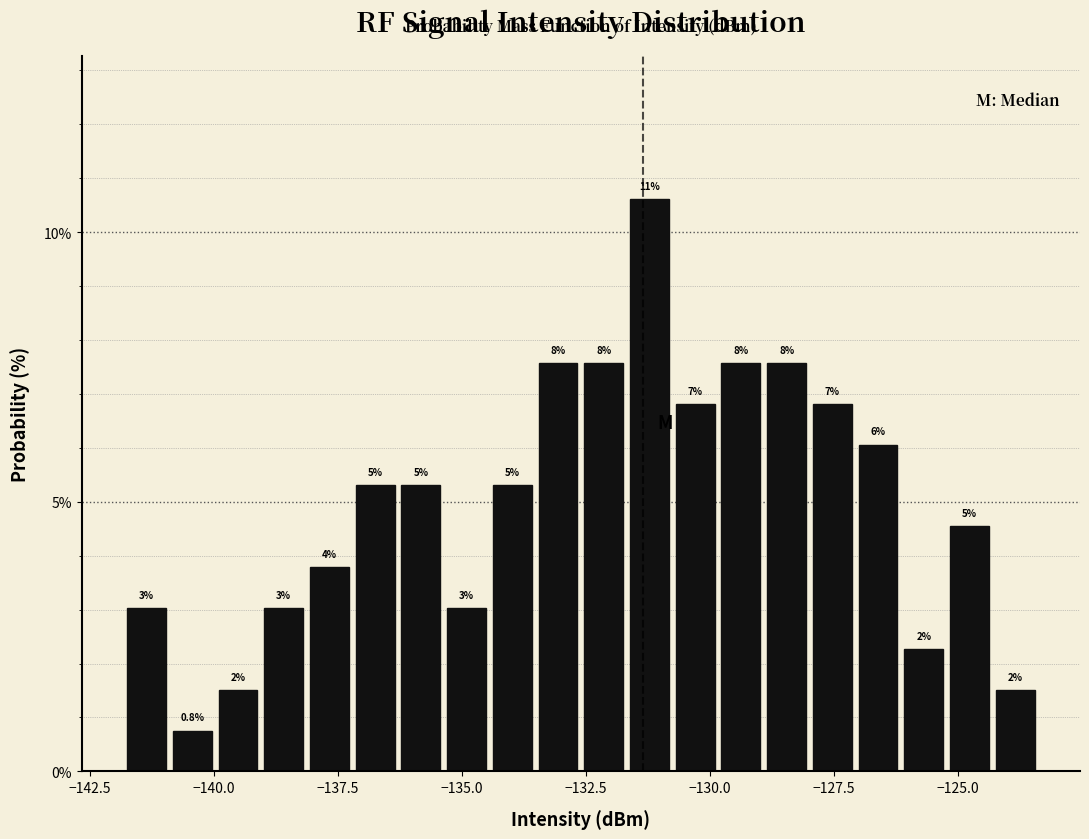

Read against the x-axis, roughly where is the centre of the tallest bar?

-131.0